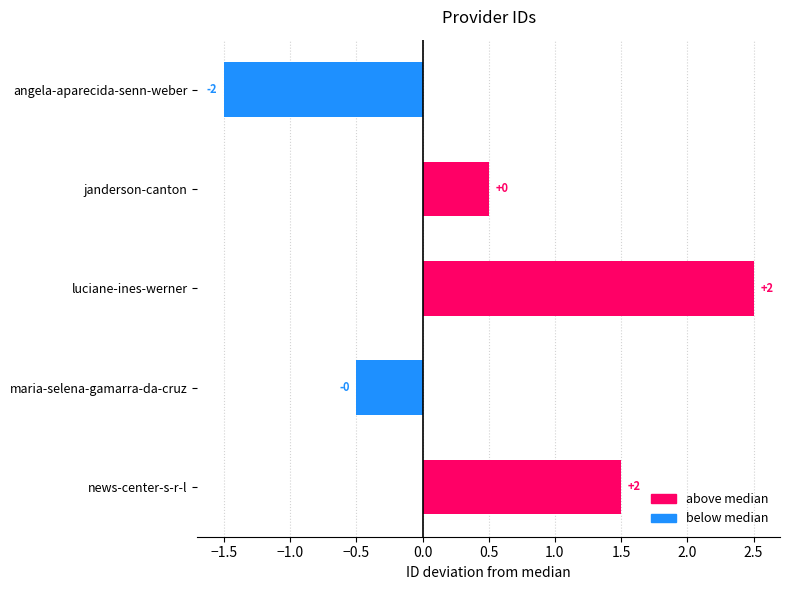

How many bars are there in total?

5